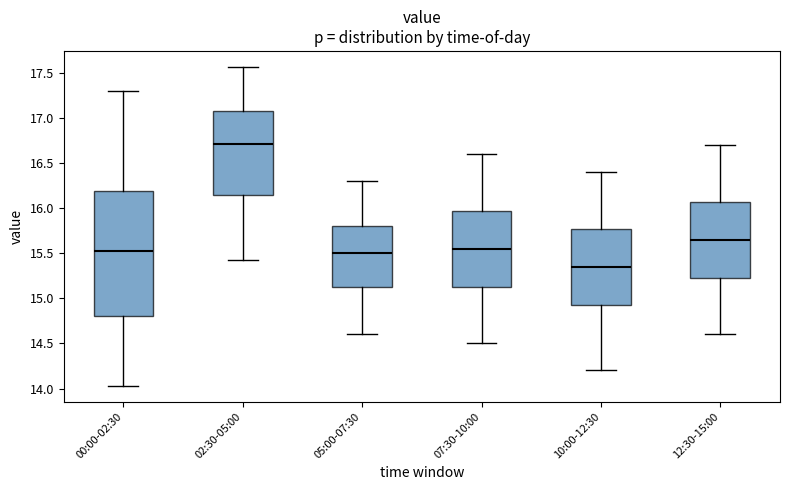

Reading left to right, transcribe this box plot: for each box, give where its median line is, the range the box spans, and where its two whiskers end, as read against the y-axis. The values are not printed on the chart, so give them approximately, as read against the axis.

00:00-02:30: median 15.55, box 14.80 to 16.20, whiskers 14.05 to 17.30
02:30-05:00: median 16.70, box 16.15 to 17.10, whiskers 15.45 to 17.55
05:00-07:30: median 15.50, box 15.15 to 15.80, whiskers 14.60 to 16.30
07:30-10:00: median 15.55, box 15.15 to 16.00, whiskers 14.50 to 16.60
10:00-12:30: median 15.35, box 14.95 to 15.80, whiskers 14.20 to 16.40
12:30-15:00: median 15.65, box 15.25 to 16.10, whiskers 14.60 to 16.70